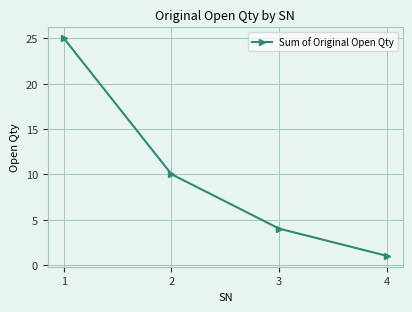

What is the sum of all values?

40